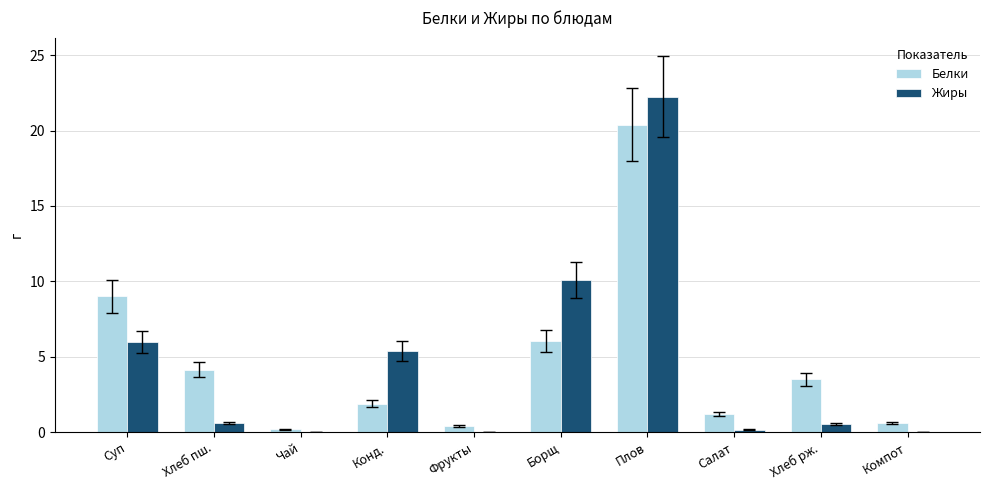

What is the sum of all Жиры values?

45.1